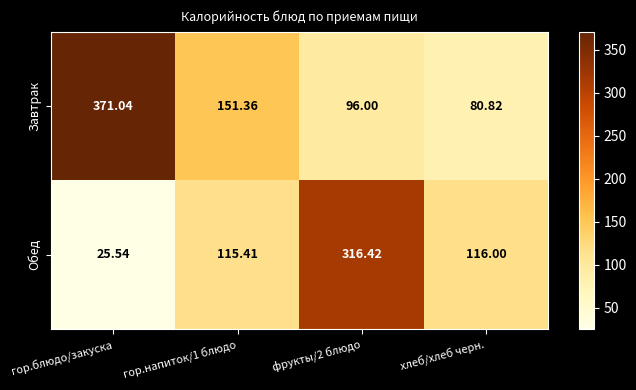

Which series has the widest spread of values?

Обед